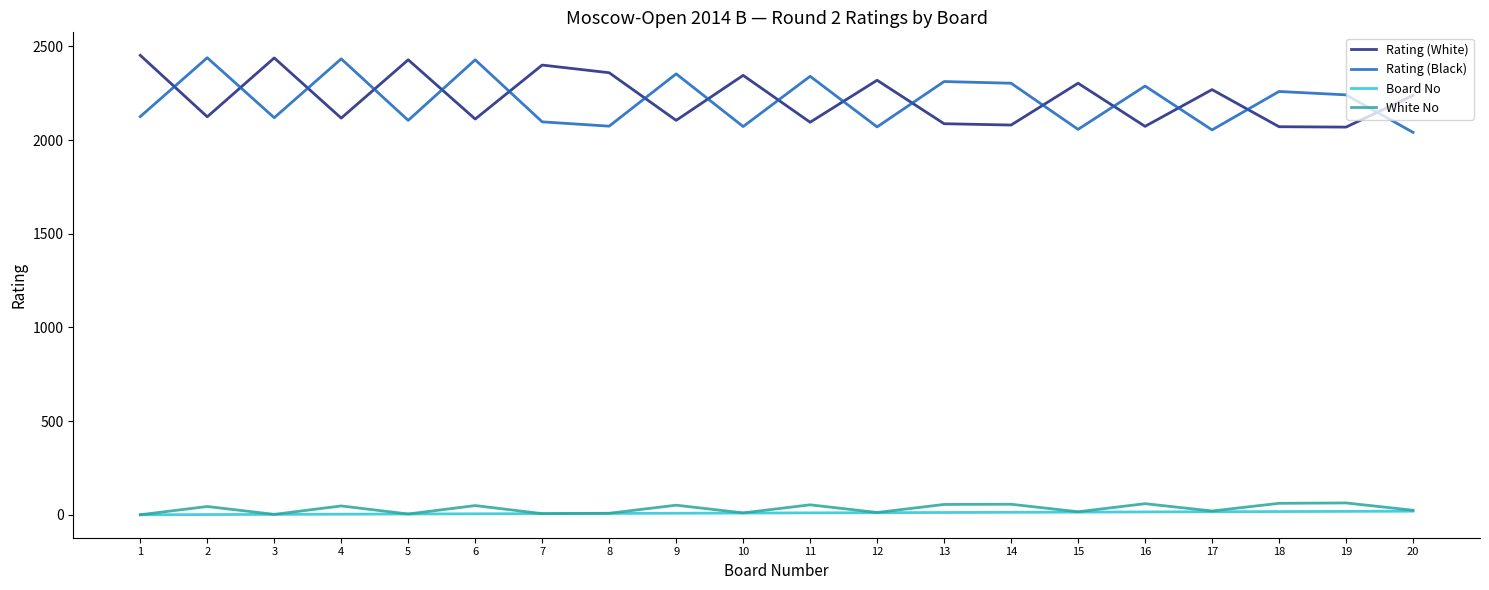

True or false: Board No and Rating (White) cross at least once.

False